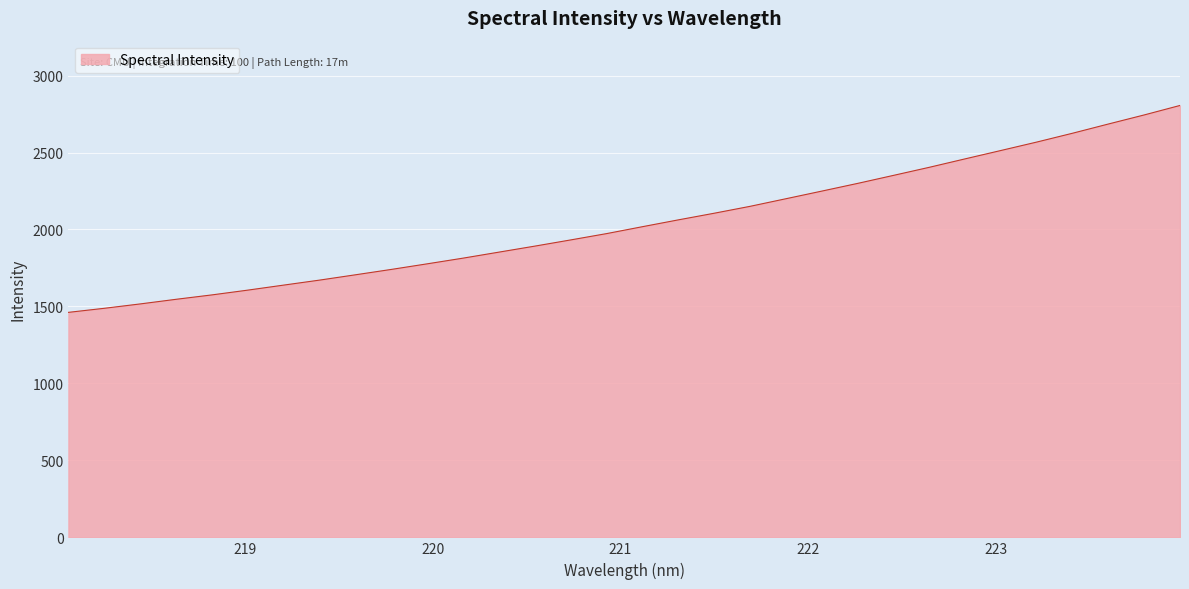

What is the maximum value shown in the chart?

2805.6